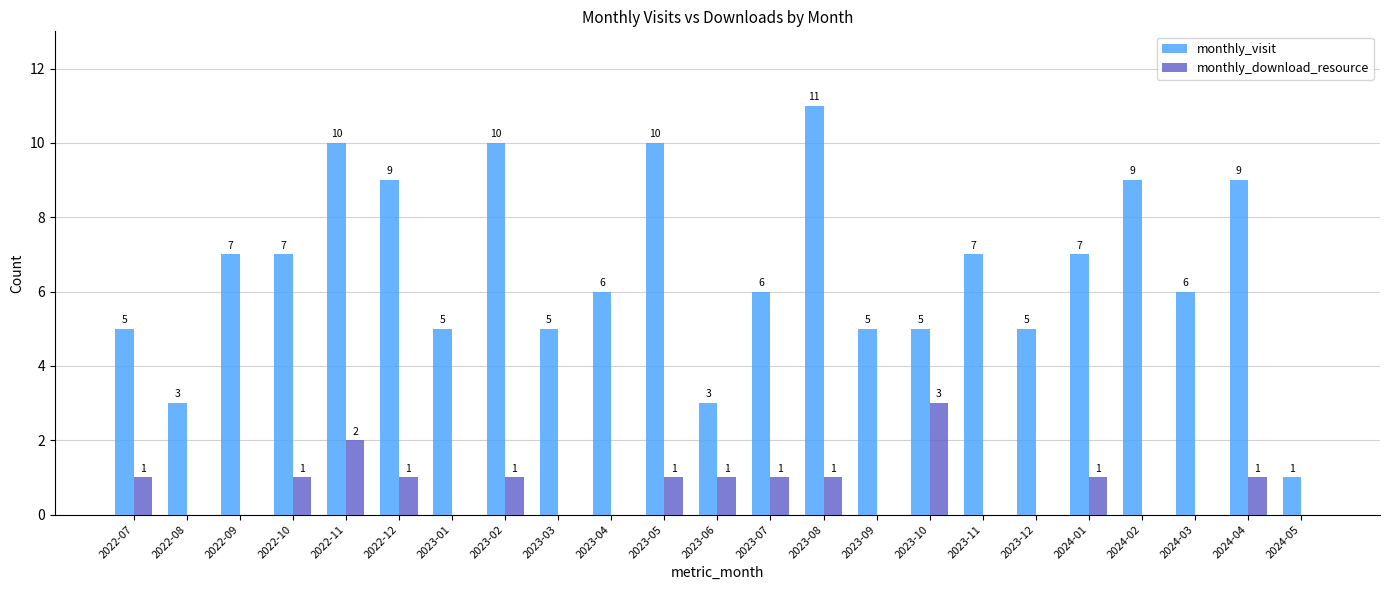

Is it true that monthly_download_resource equals 0 at 2022-12?

False